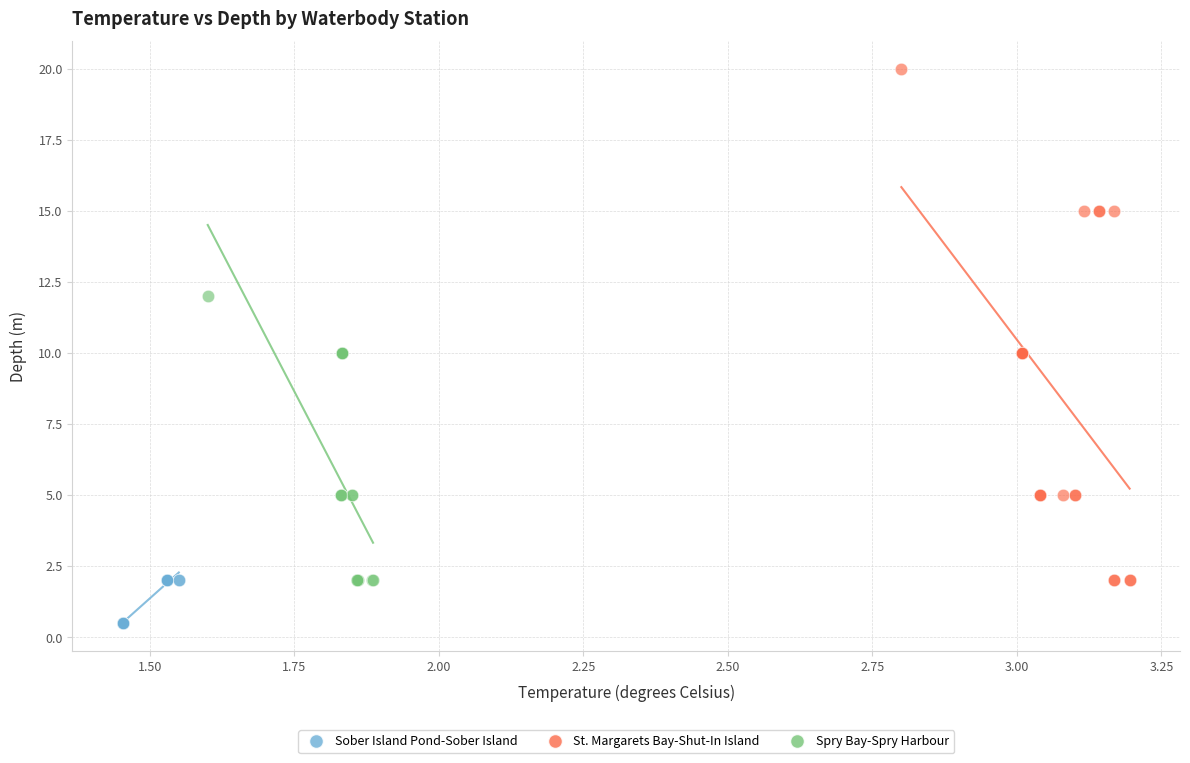

Which series has the widest spread of Y values?

St. Margarets Bay-Shut-In Island